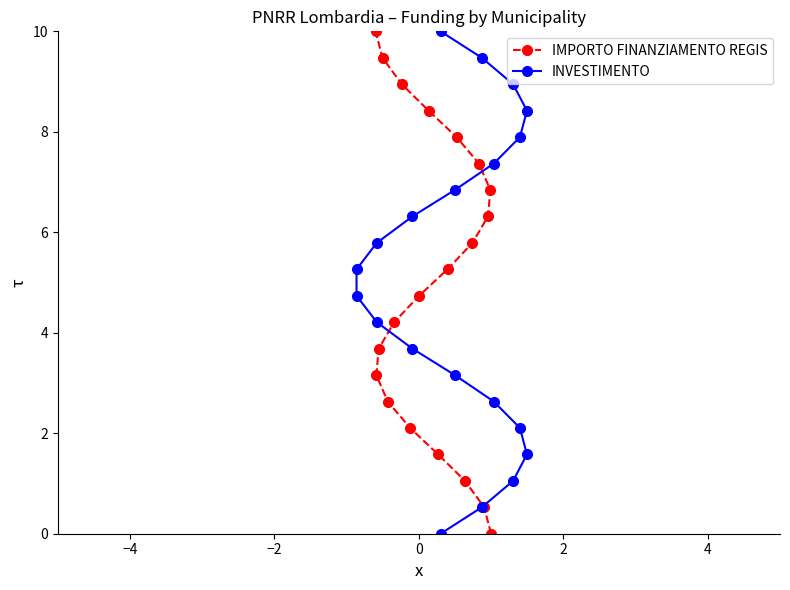

What is the highest value of the IMPORTO FINANZIAMENTO REGIS series?

10.0